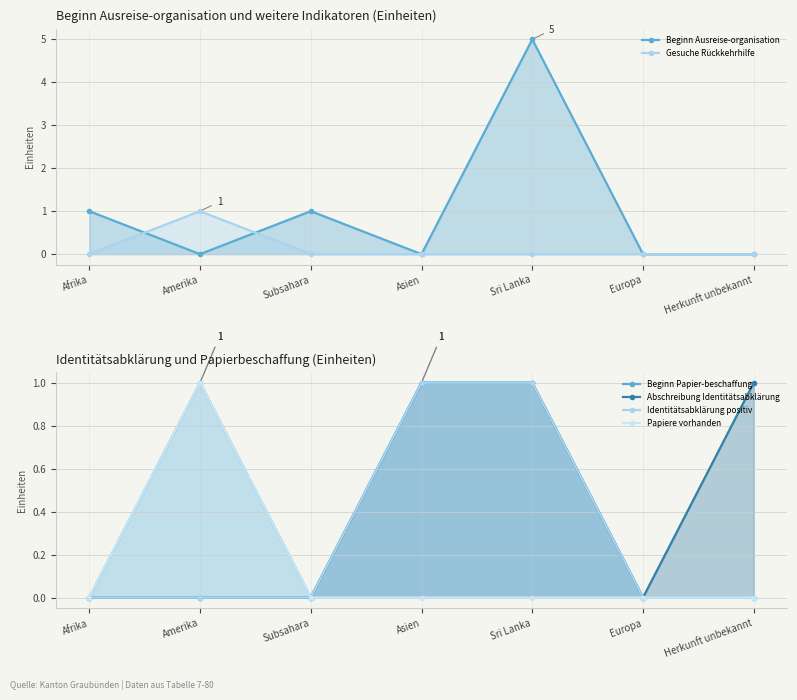

Where is Abschreibung Identitätsabklärung nearest to the value 0?

Afrika